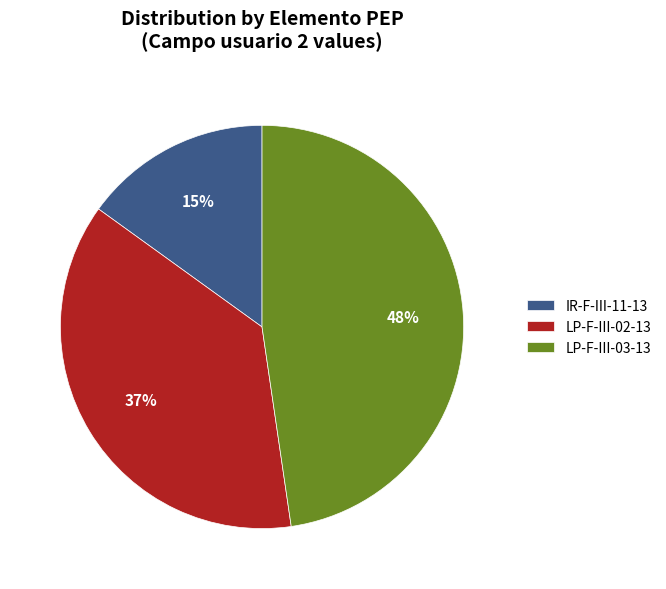

To the nearest percent, what percentage of the pie is LP-F-III-03-13?

48%